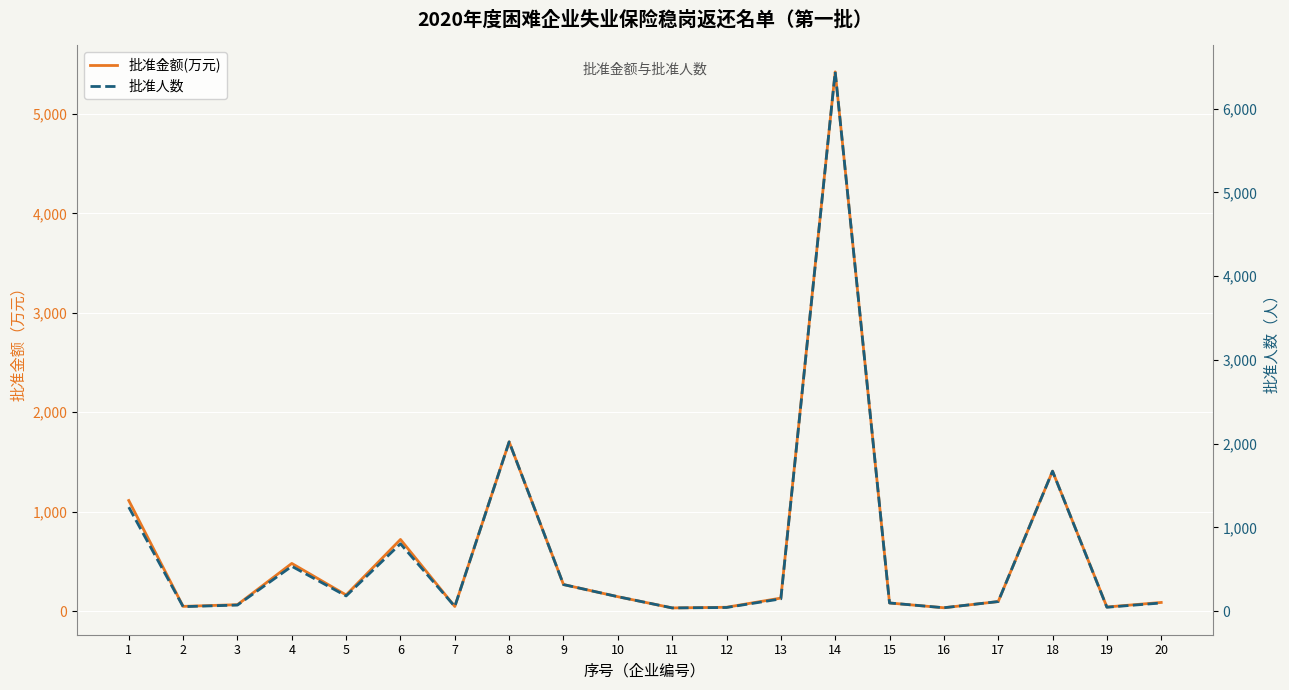

Rank the series at 14 from highest to lowest value.

批准人数, 批准金额(万元)